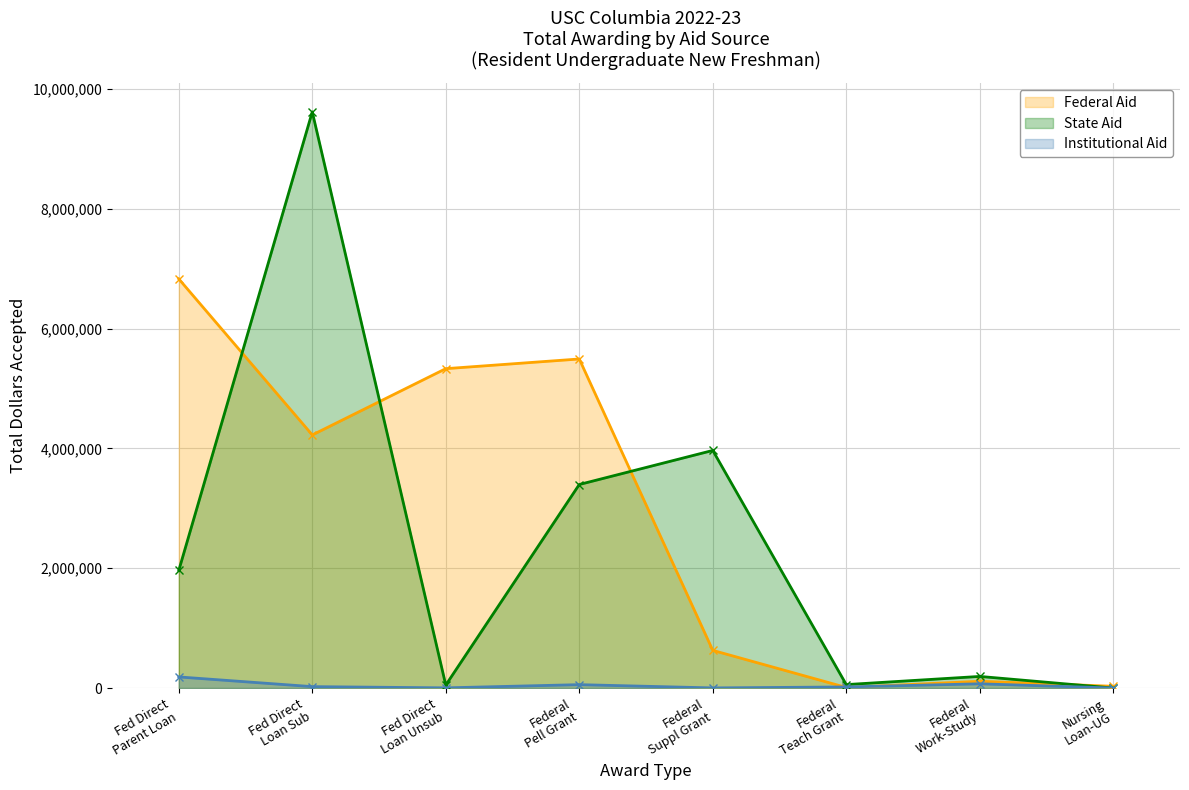

What is the highest value of the Federal Aid series?

6828801